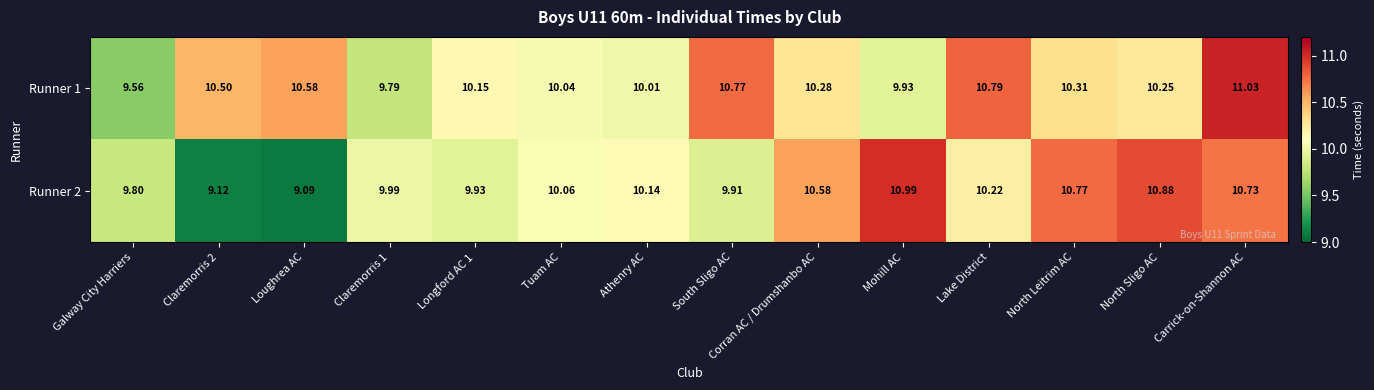

What is the greatest value displayed?

11.0